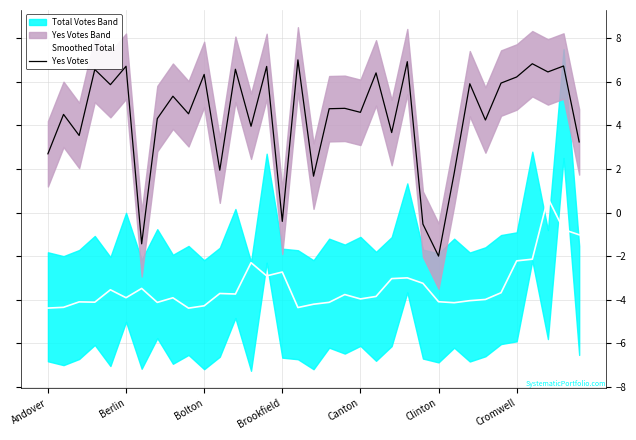

How many lines are shown in the chart?

2